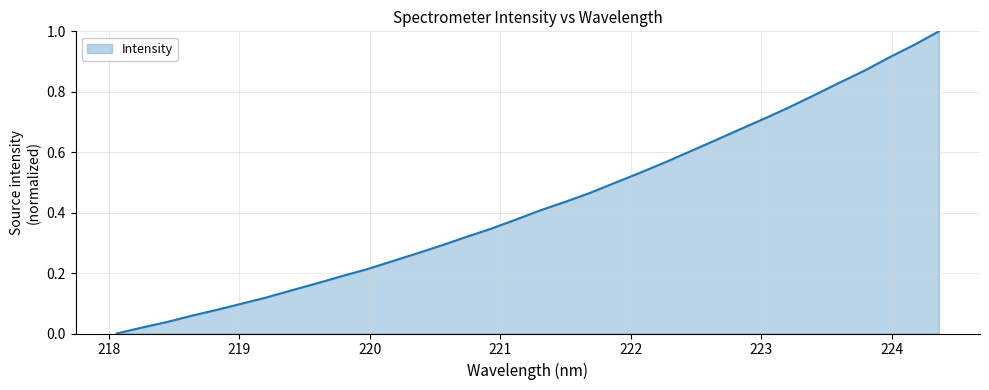

At which label is the value closest to 0?

218.0596